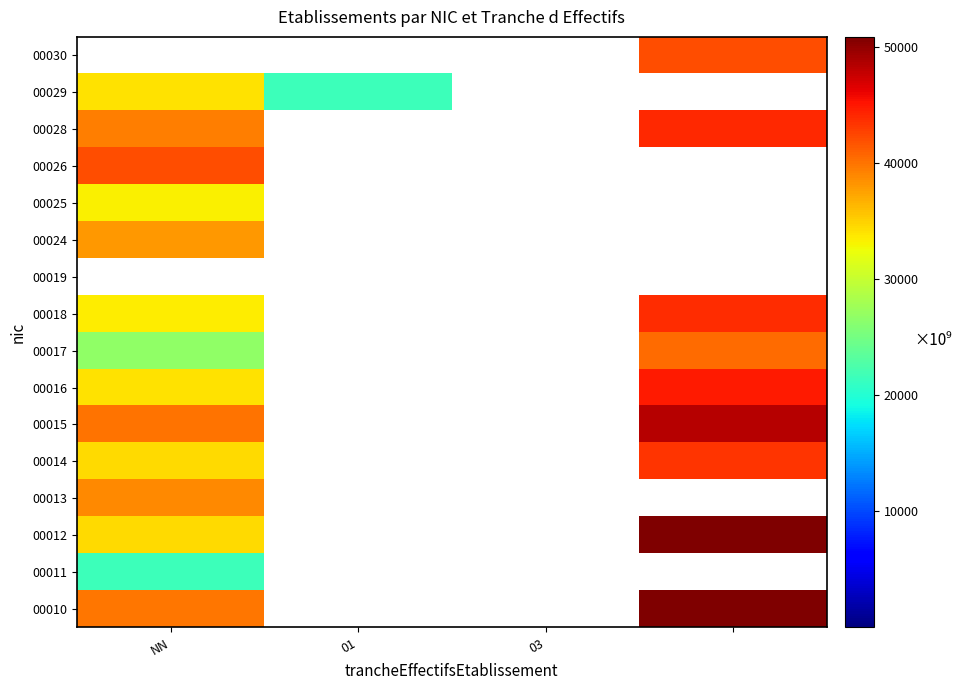

Reading left to right, what are all the values shown in this chart?

00010: 39862.7	0.0	0.0	50833.6
00011: 21620.7	0.0	0.0	0.0
00012: 34461.5	0.0	0.0	50846.3
00013: 38844.5	0.0	0.0	0.0
00014: 34426.4	0.0	0.0	43407.0
00015: 40082.7	0.0	0.0	48282.8
00016: 34037.0	0.0	0.0	44842.2
00017: 26620.7	0.0	0.0	40425.9
00018: 33502.8	0.0	0.0	43817.9
00019: 0.0	0.0	0.0	0.0
00024: 37937.8	0.0	0.0	0.0
00025: 33258.2	0.0	0.0	0.0
00026: 41996.6	0.0	0.0	0.0
00028: 39348.8	0.0	0.0	44012.9
00029: 33980.4	21620.7	0.0	0.0
00030: 0.0	0.0	0.0	41976.4